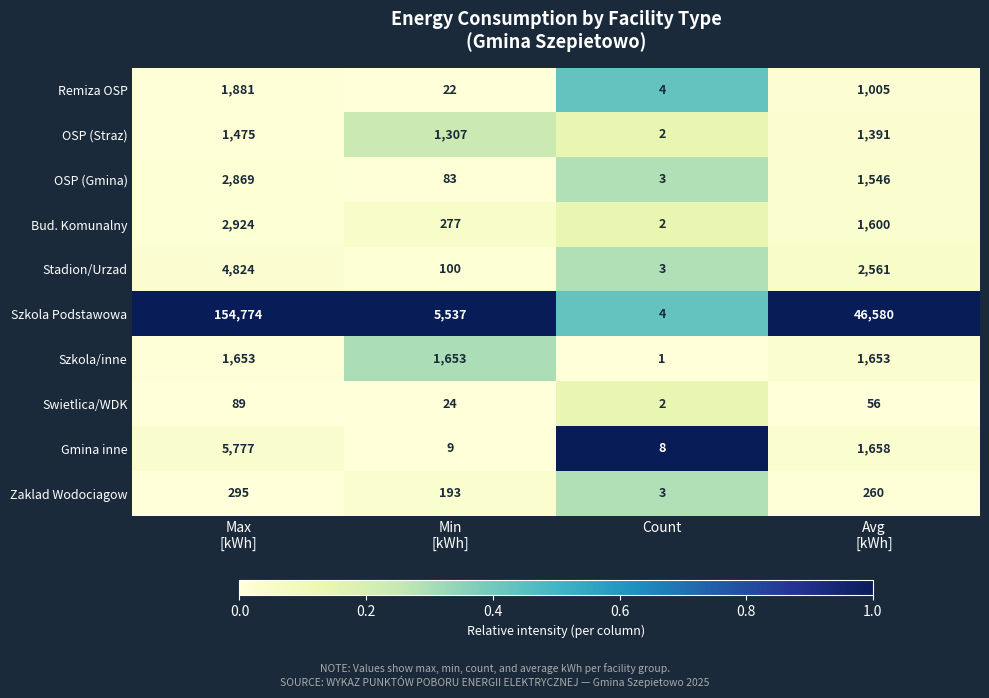

Which series has the largest range (max minus min)?

Szkola Podstawowa